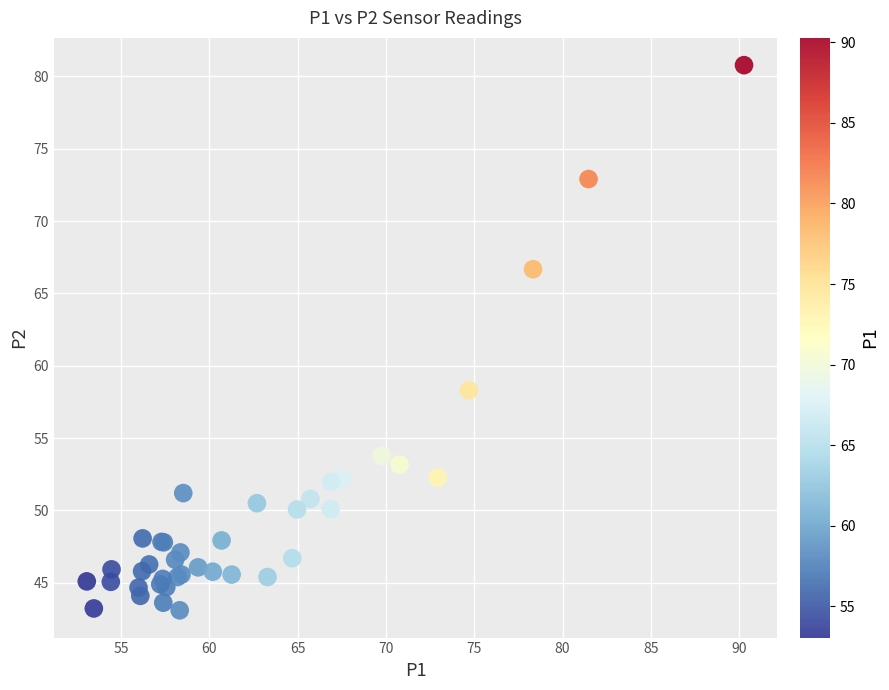

What Y value in the scatter plot is closest to 61?

58.3